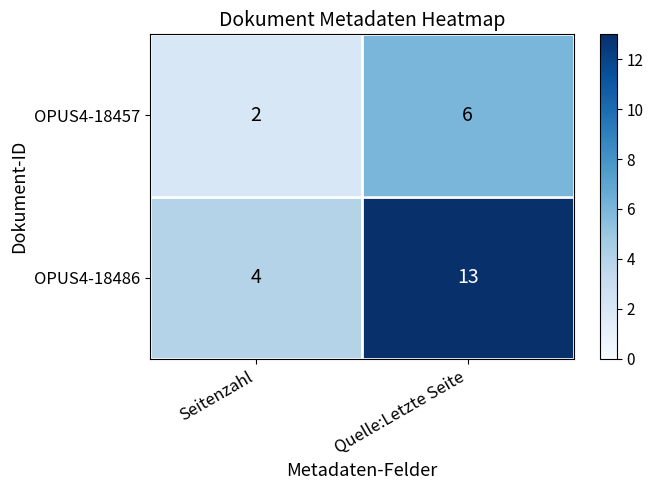

The OPUS4-18486 series shows 1 at Seitenzahl. True or false?

False